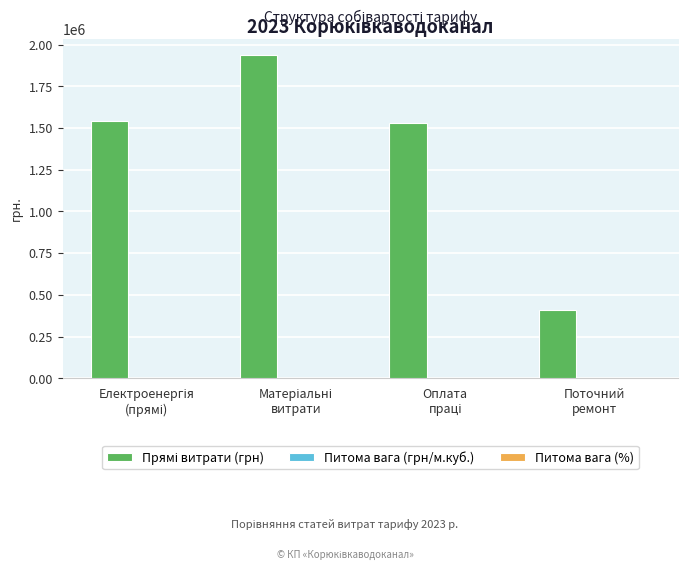

What is the lowest value of the Прямі витрати (грн) series?

407724.0